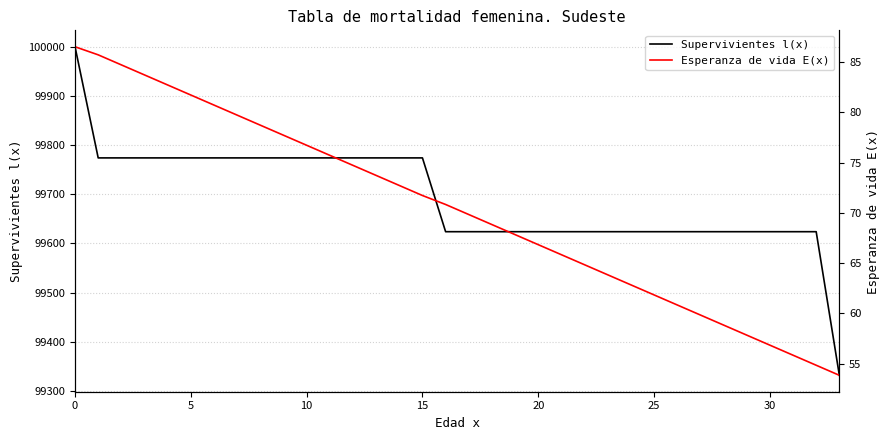

Reading right to left, what are all the values shown in this chart?

Supervivientes l(x): 99332.0	99623.9	99623.9	99623.9	99623.9	99623.9	99623.9	99623.9	99623.9	99623.9	99623.9	99623.9	99623.9	99623.9	99623.9	99623.9	99623.9	99623.9	99774.0	99774.0	99774.0	99774.0	99774.0	99774.0	99774.0	99774.0	99774.0	99774.0	99774.0	99774.0	99774.0	99774.0	99774.0	100000.0
Esperanza de vida E(x): 53.8	54.8	55.8	56.8	57.8	58.8	59.8	60.8	61.8	62.8	63.8	64.8	65.8	66.8	67.8	68.8	69.8	70.8	71.7	72.7	73.7	74.7	75.7	76.7	77.7	78.7	79.7	80.7	81.7	82.7	83.7	84.7	85.7	86.5